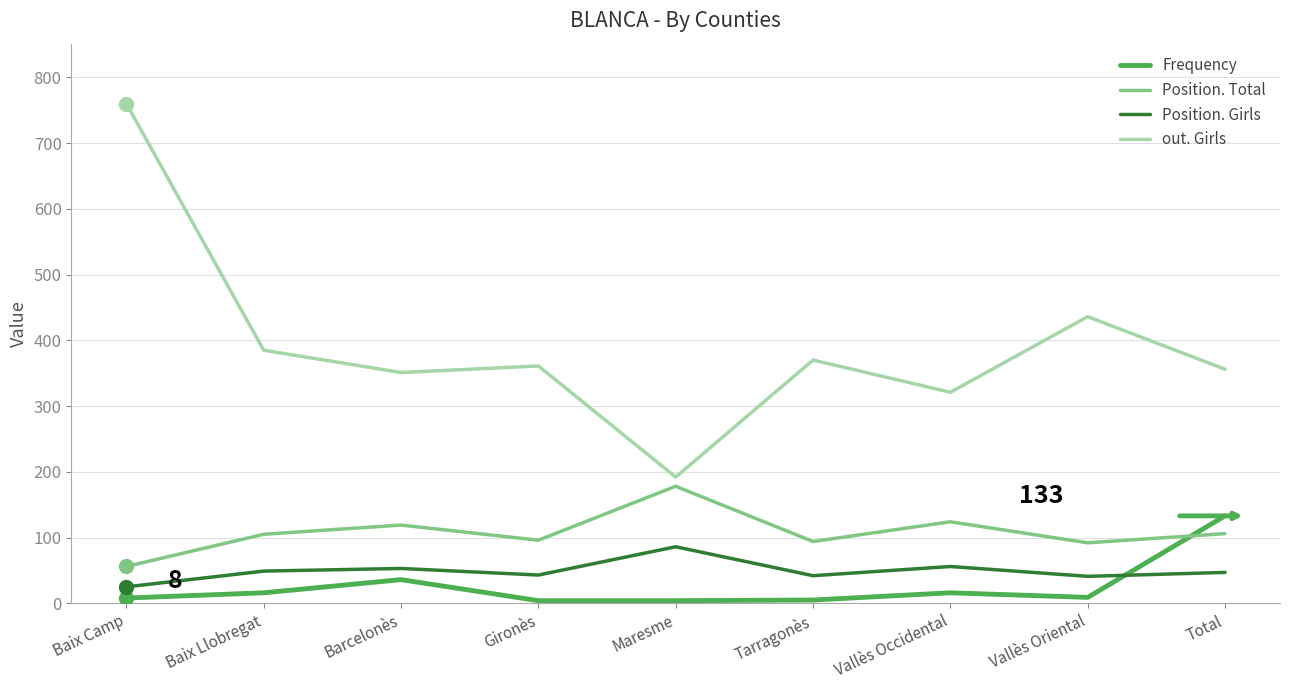

True or false: Position. Total has a value of 160 at Gironès.

False